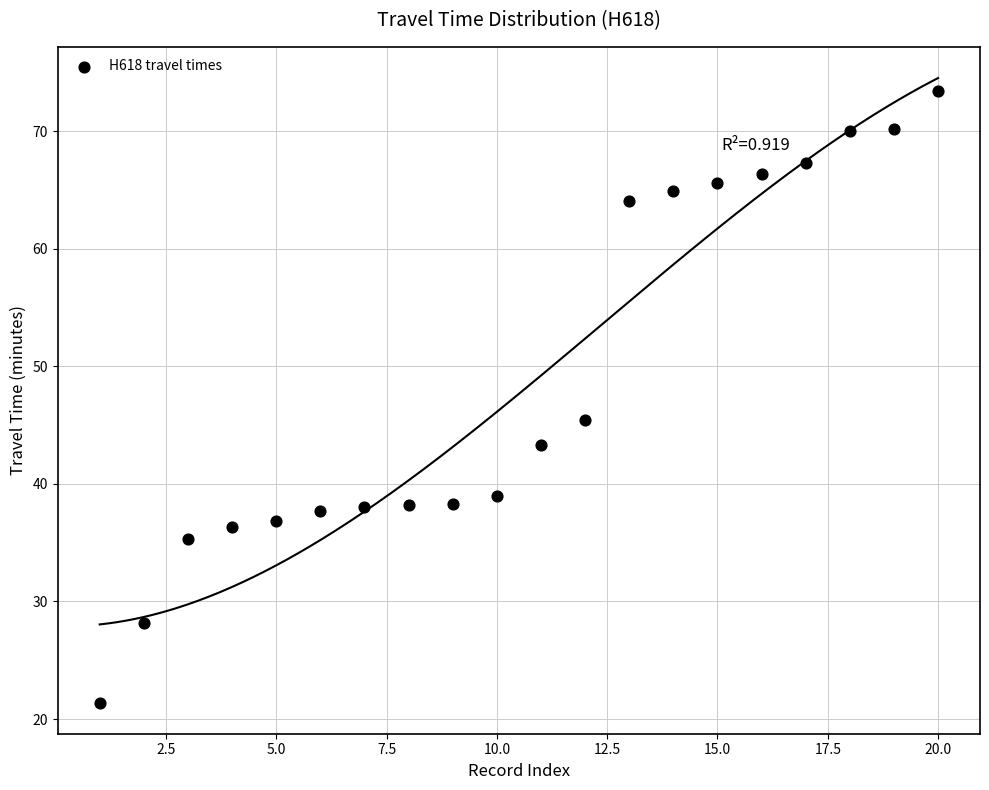

What is the range of Y values (max minus min)?

52.0